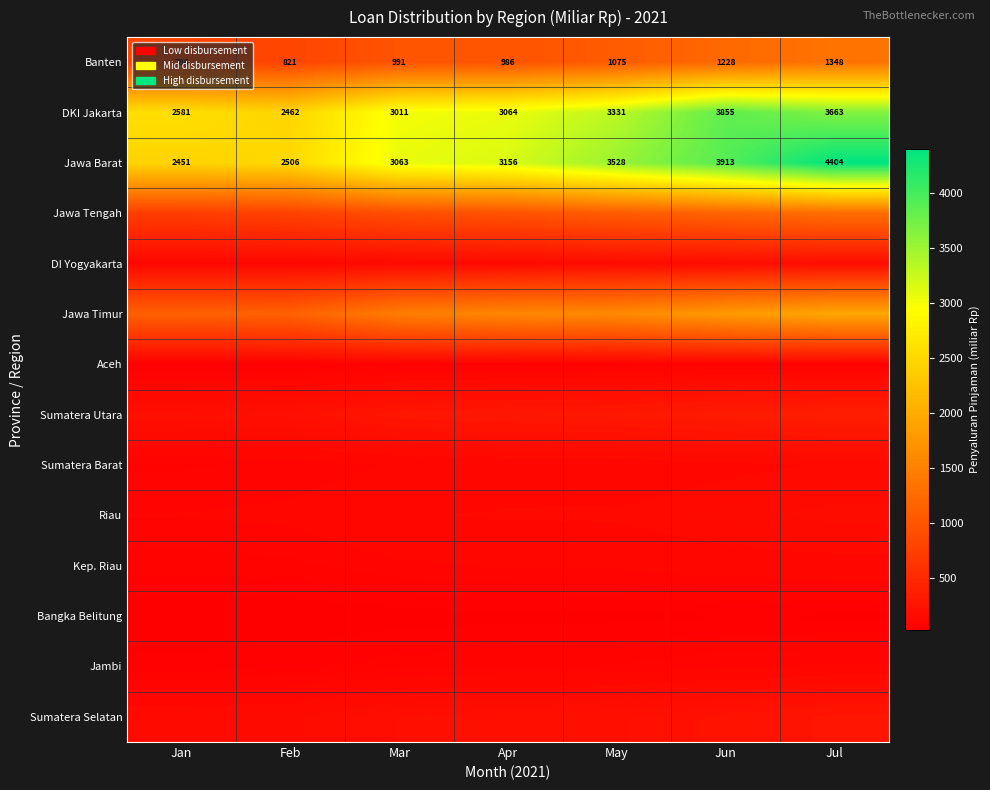

Where is DKI Jakarta nearest to the value 3158?

Apr